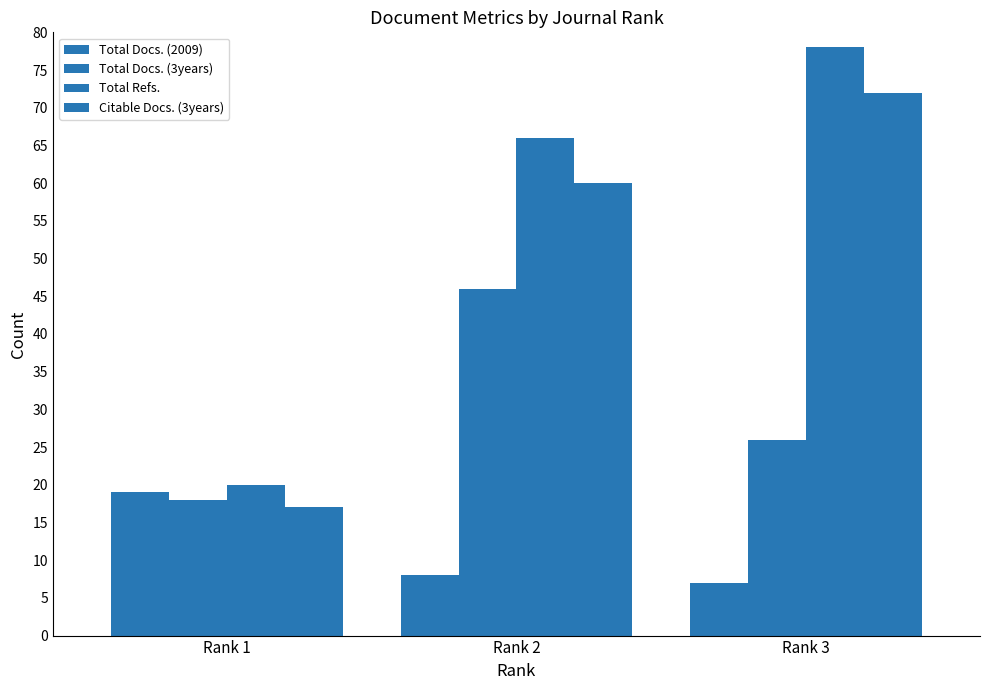

Count the number of data series in this chart.

4